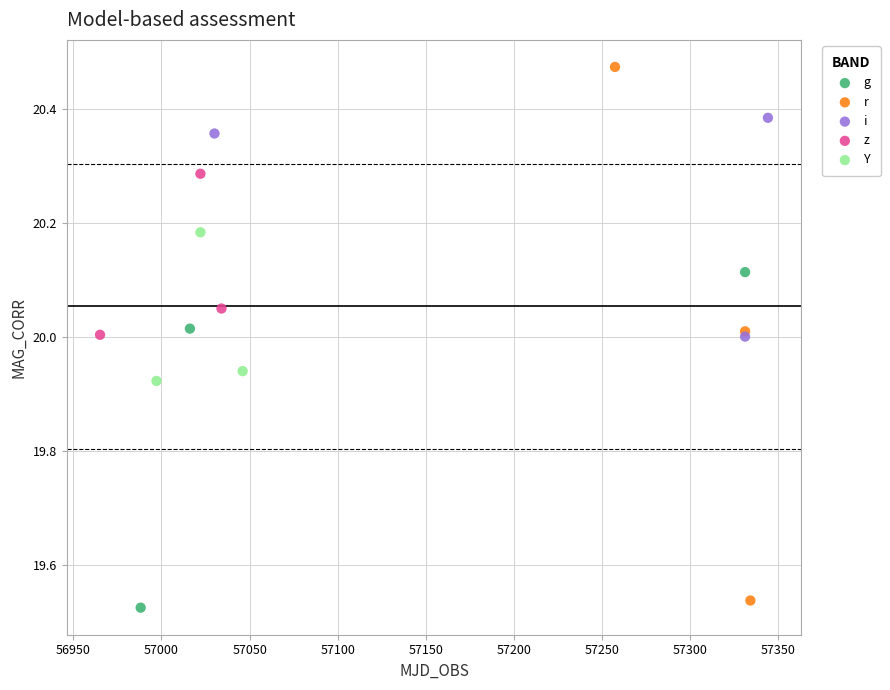

Which series has the largest Y range (max minus min)?

r